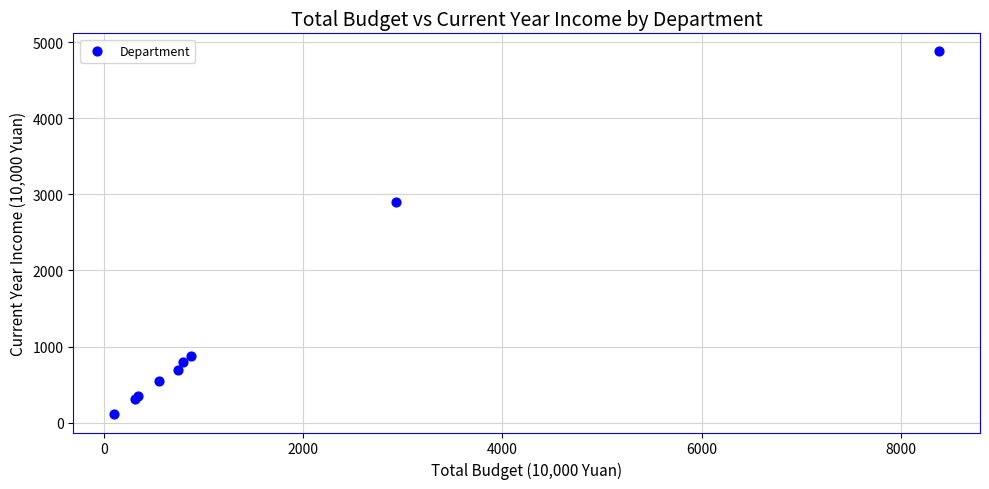

What Y value in the scatter plot is closest to 2493?

2906.4